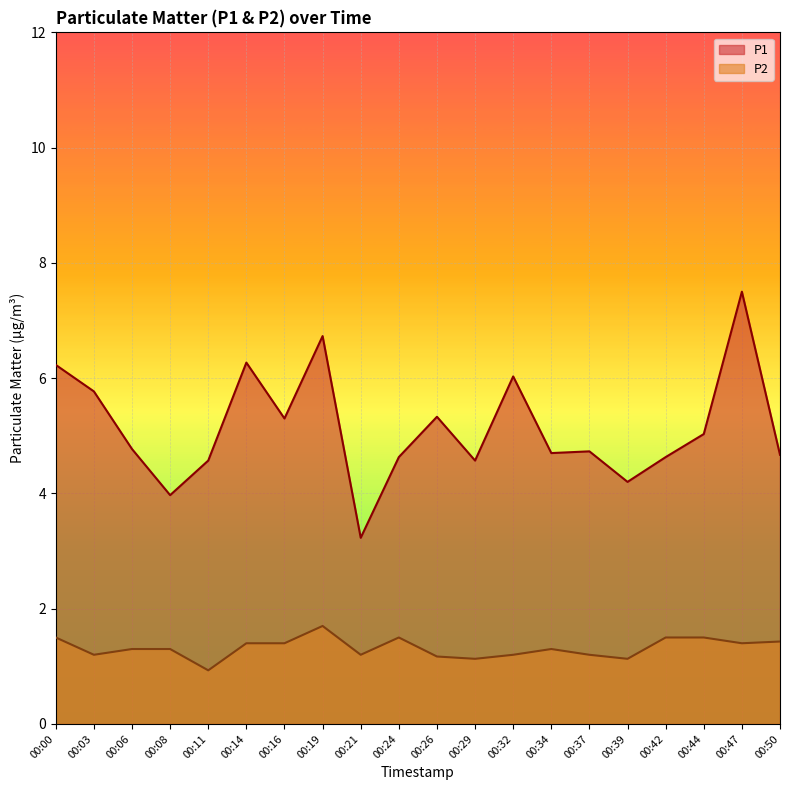

True or false: P2 and P1 intersect in this chart.

False